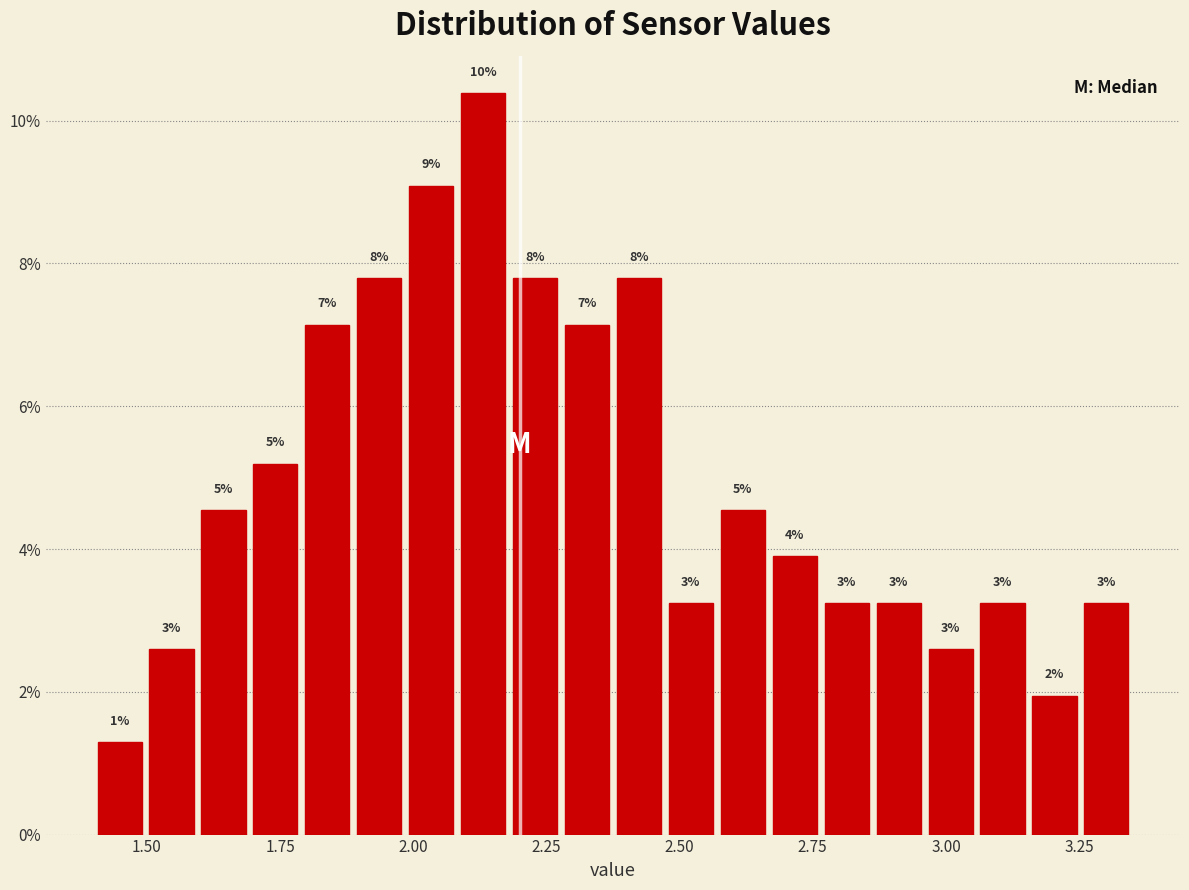

Read against the x-axis, roughly where is the centre of the tallest bar?

2.15